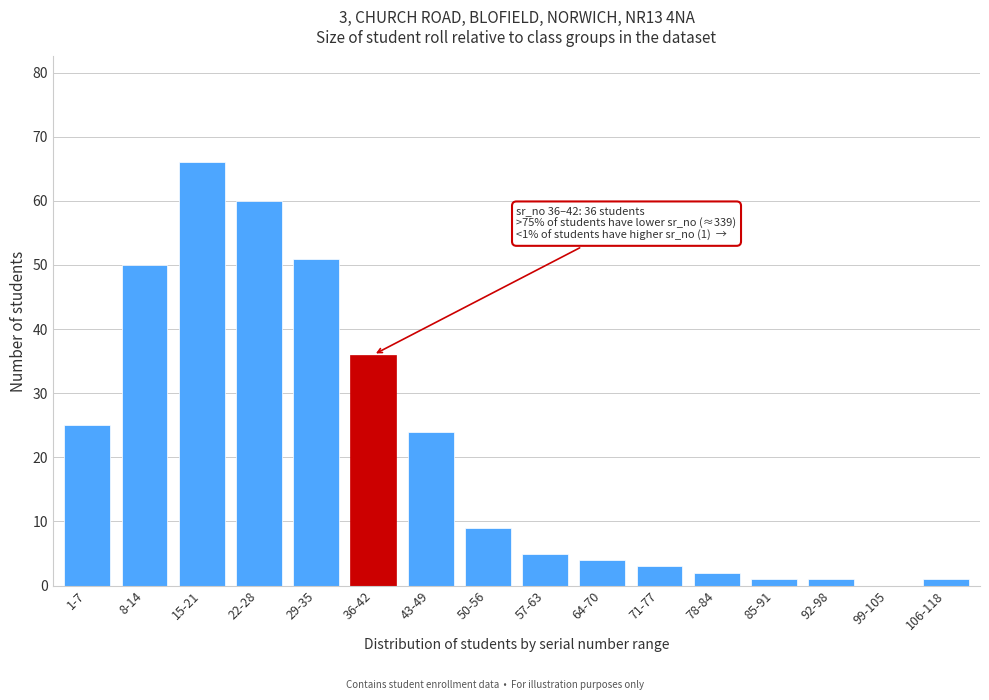

Reading left to right, extract all data points from this chart.

1-7=25	8-14=50	15-21=66	22-28=60	29-35=51	36-42=36	43-49=24	50-56=9	57-63=5	64-70=4	71-77=3	78-84=2	85-91=1	92-98=1	99-105=0	106-118=1